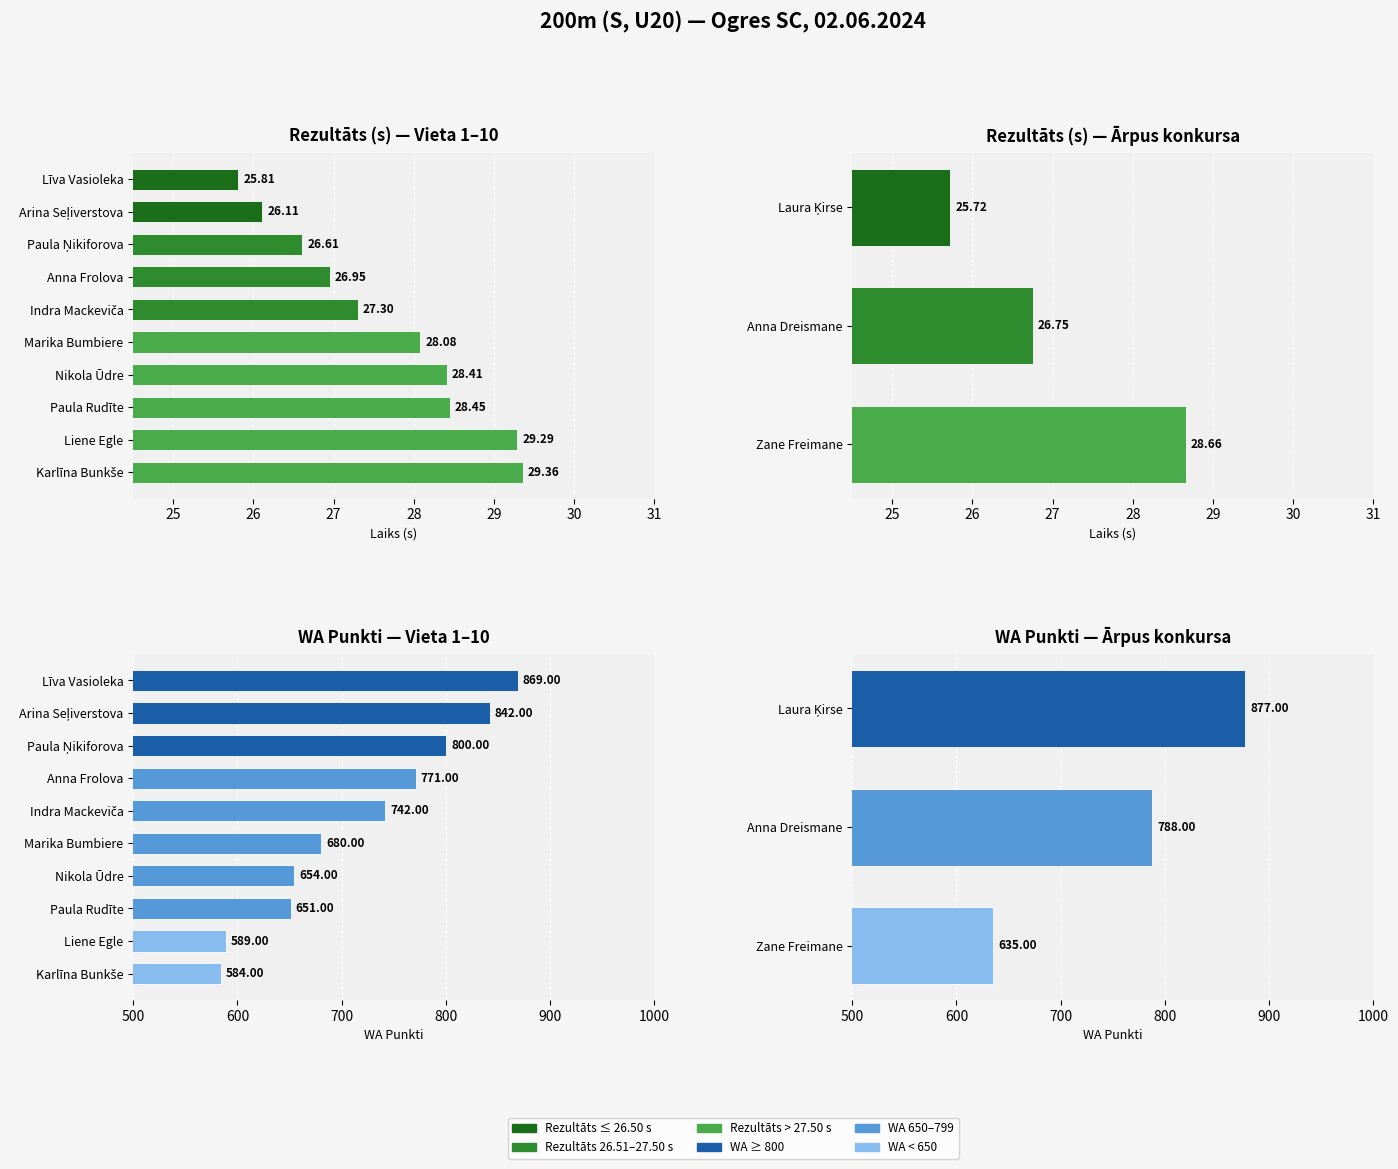

What position from the left is Līva Vasioleka?

10